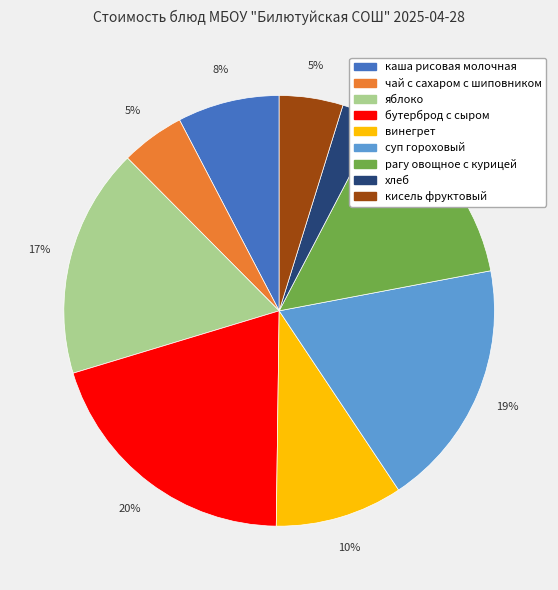

Do рагу овощное с курицей and бутерброд с сыром together represent more than half of the pie?

No